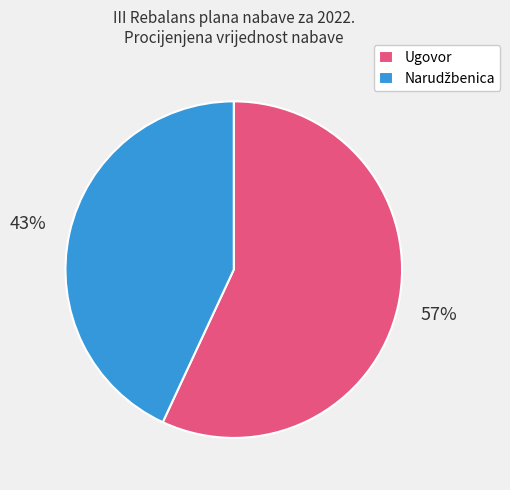

Is there a majority slice in this chart?

Yes